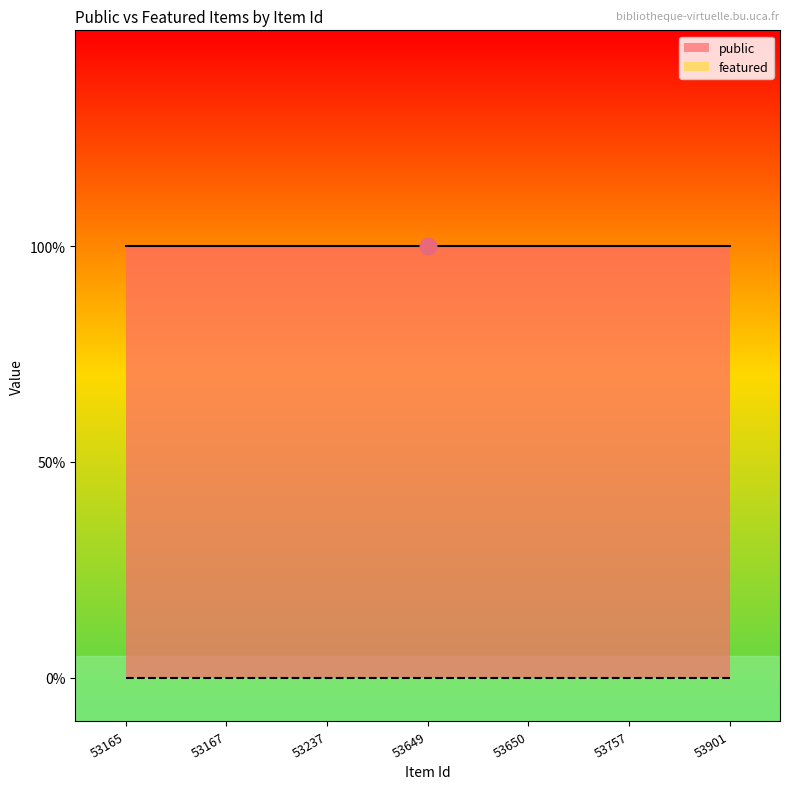

Reading left to right, what are all the values shown in this chart?

public: 53165=1	53167=1	53237=1	53649=1	53650=1	53757=1	53901=1
featured: 53165=0	53167=0	53237=0	53649=0	53650=0	53757=0	53901=0